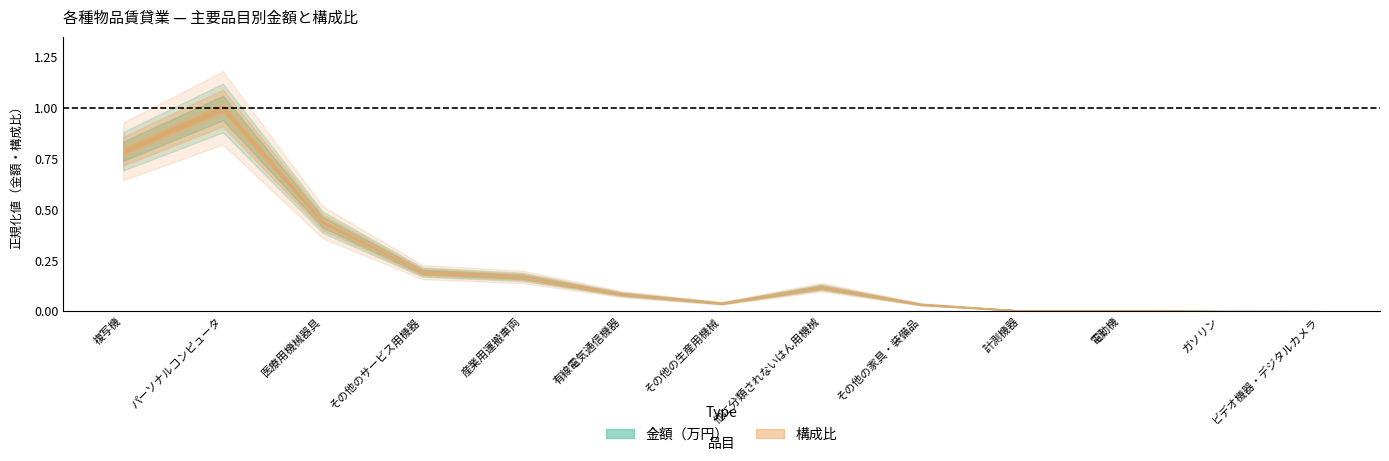

Where is 金額（万円） nearest to the value 6535290?

医療用機械器具